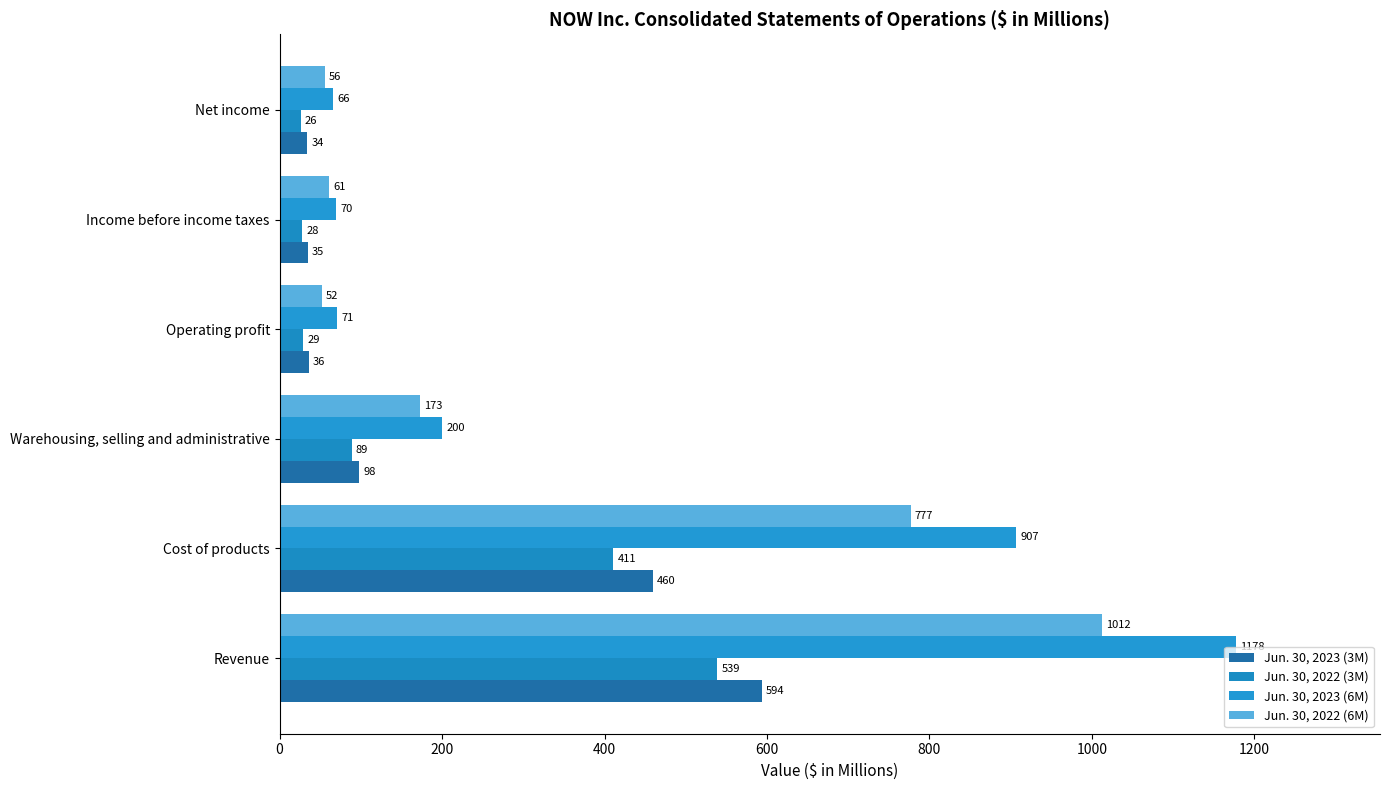

What is the difference between the maximum and minimum values in the Jun. 30, 2022 (3M) series?

513